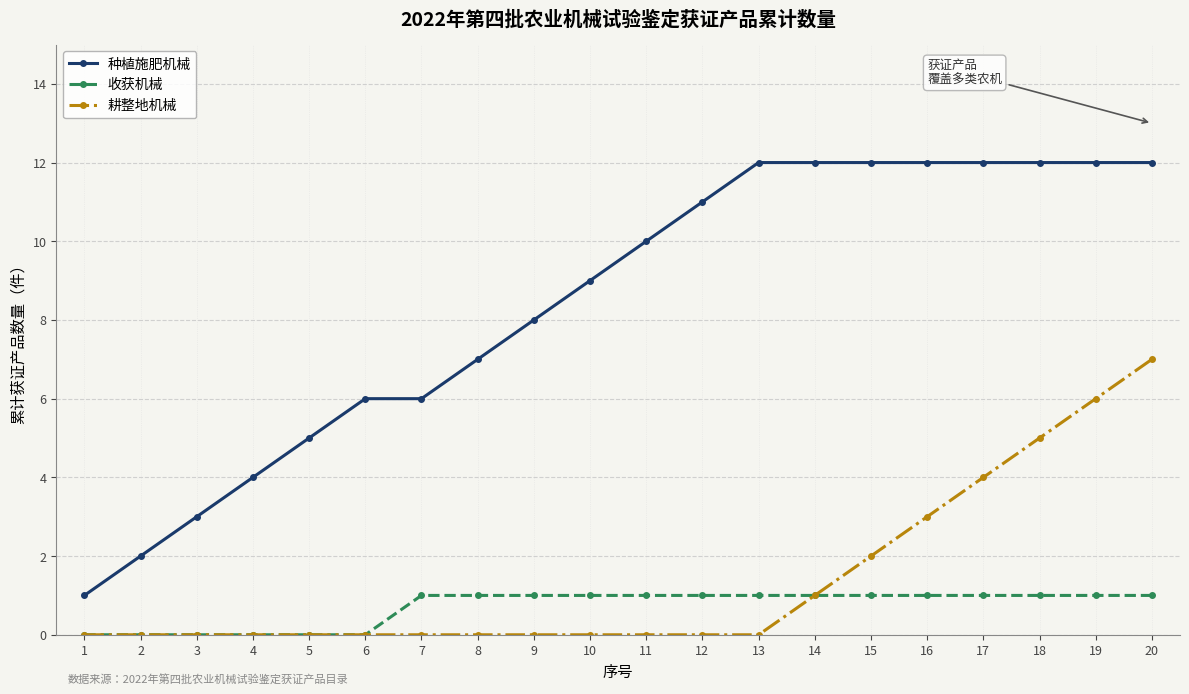

List the series in order of their peak value, highest first.

种植施肥机械, 耕整地机械, 收获机械